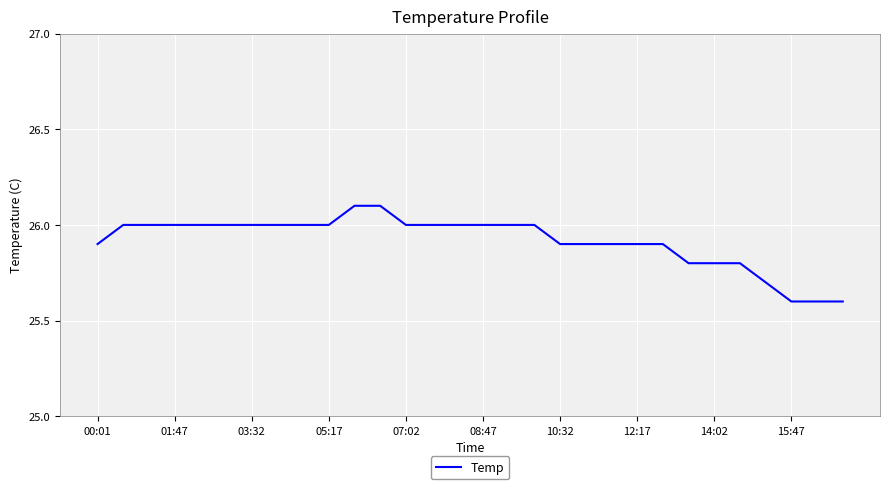

What is the minimum value shown in the chart?

25.6